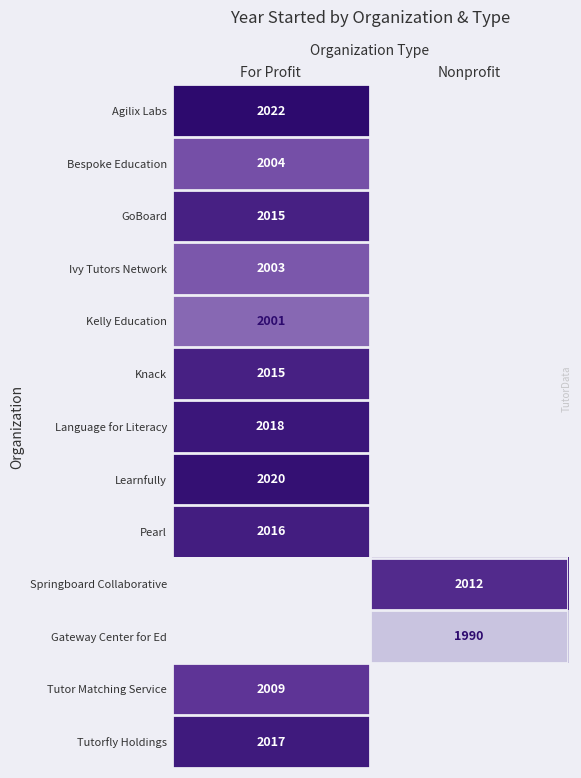

True or false: GoBoard has a value of 2985 at For Profit.

False